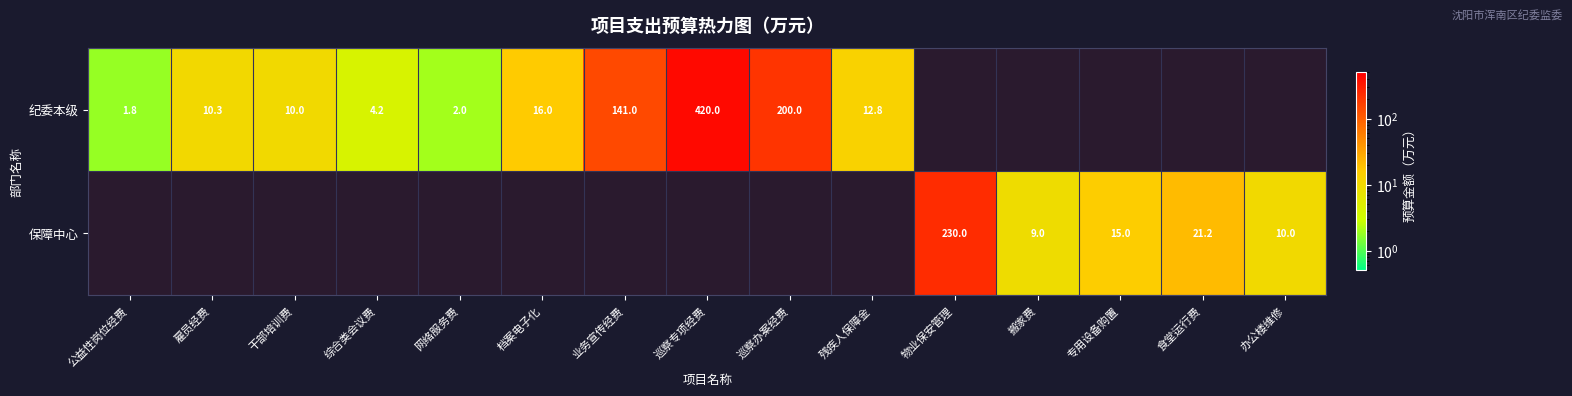

Between 公益性岗位经费 and 搬家费, which is larger?

搬家费